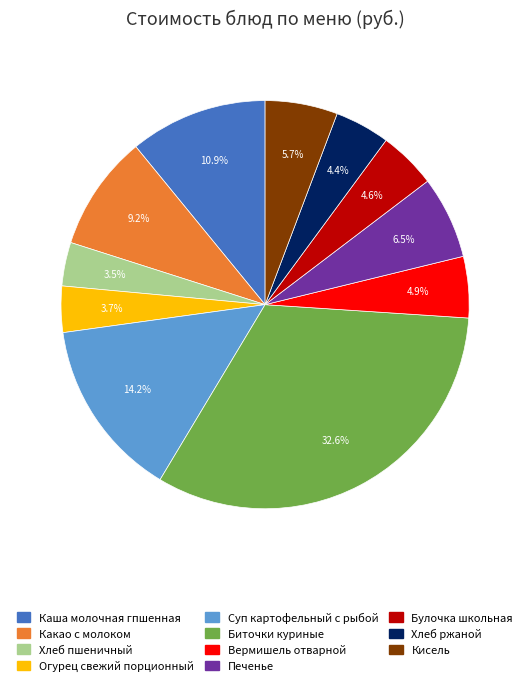

Does Суп картофельный с рыбой represent more than half of the total?

No